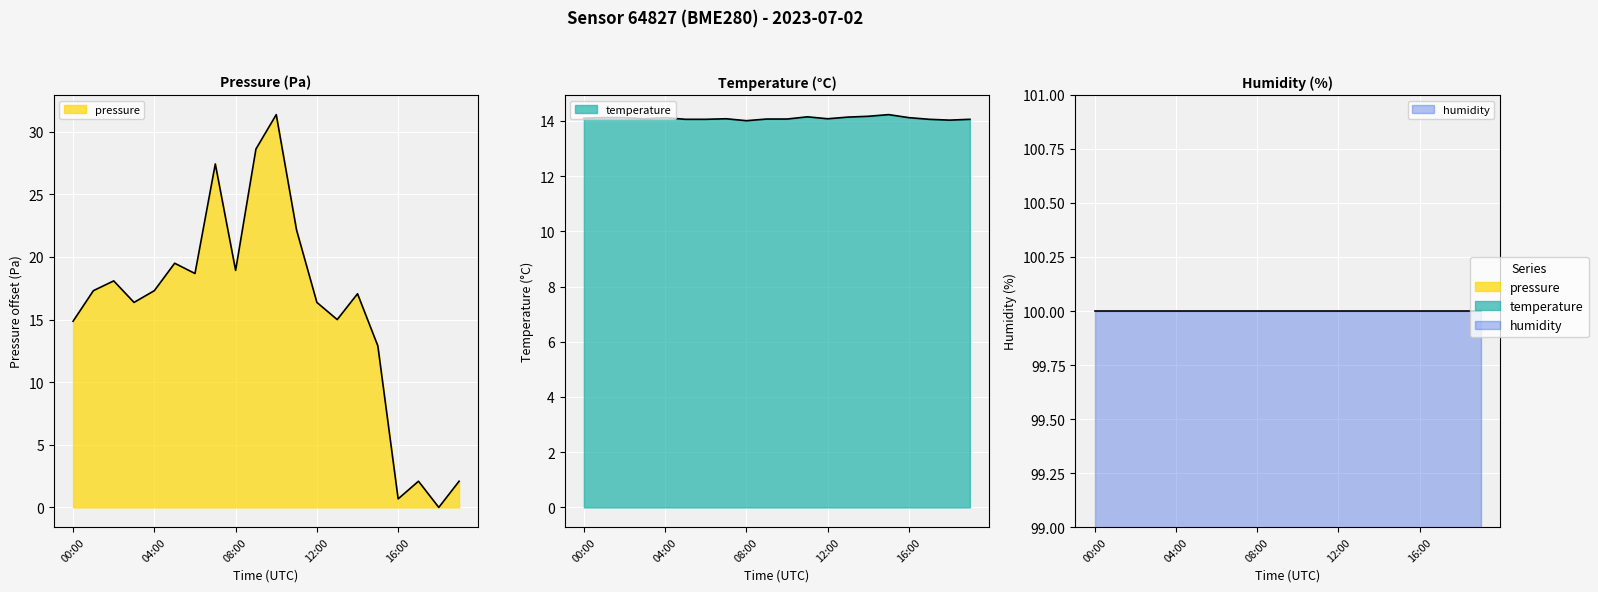

True or false: pressure has a value of 26.4 at 01:00.

False